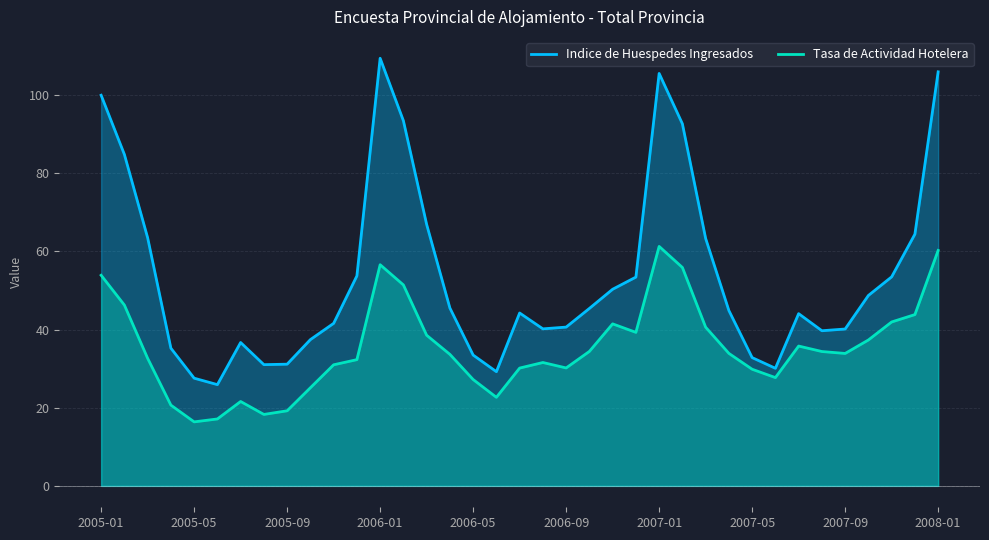

What is the maximum value shown in the chart?

109.5